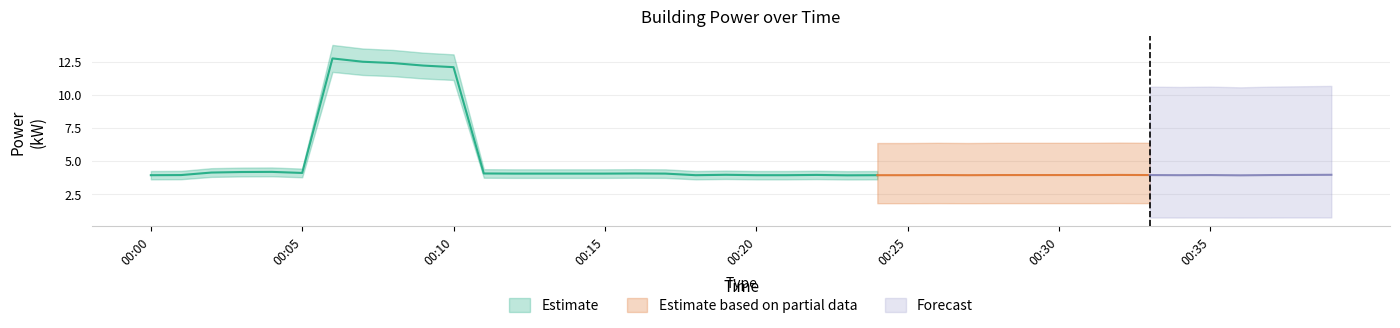

Reading left to right, extract all data points from this chart.

3.9	3.9	4.1	4.2	4.2	4.1	12.7	12.5	12.4	12.2	12.1	4.0	4.0	4.0	4.0	4.0	4.0	4.0	3.9	4.0	3.9	3.9	3.9	3.9	3.9	3.9	3.9	3.9	3.9	3.9	3.9	3.9	3.9	3.9	3.9	3.9	3.9	3.9	3.9	4.0